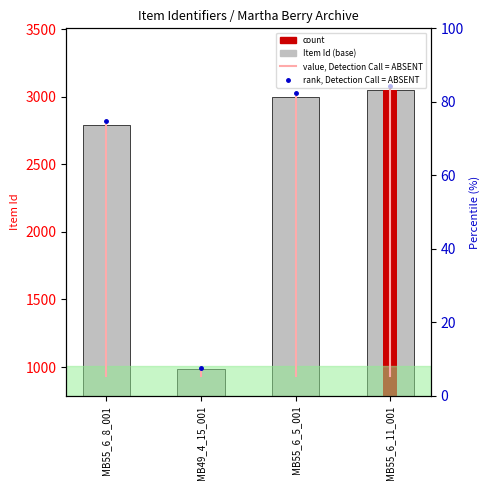

What is the change in value from MB55_6_8_001 to MB55_6_5_001?

+205